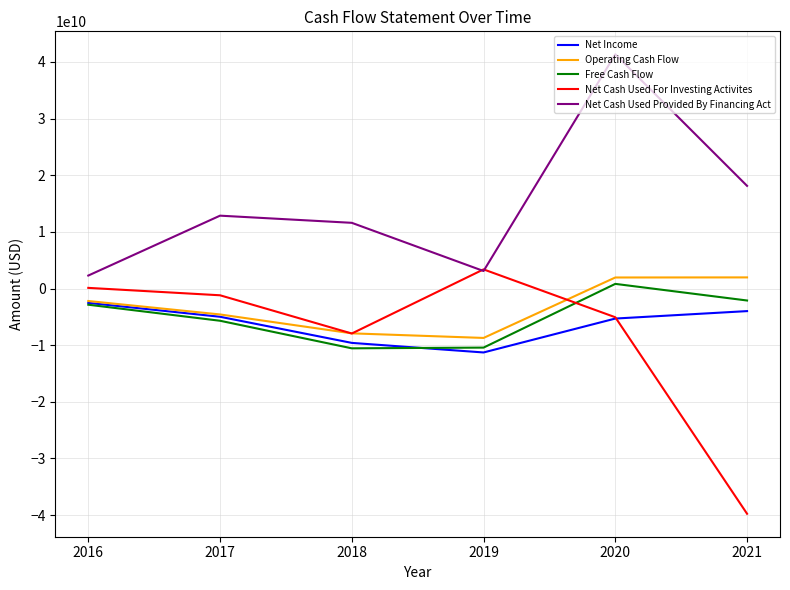

Where does the Net Income series first go above -4984734000?

2016